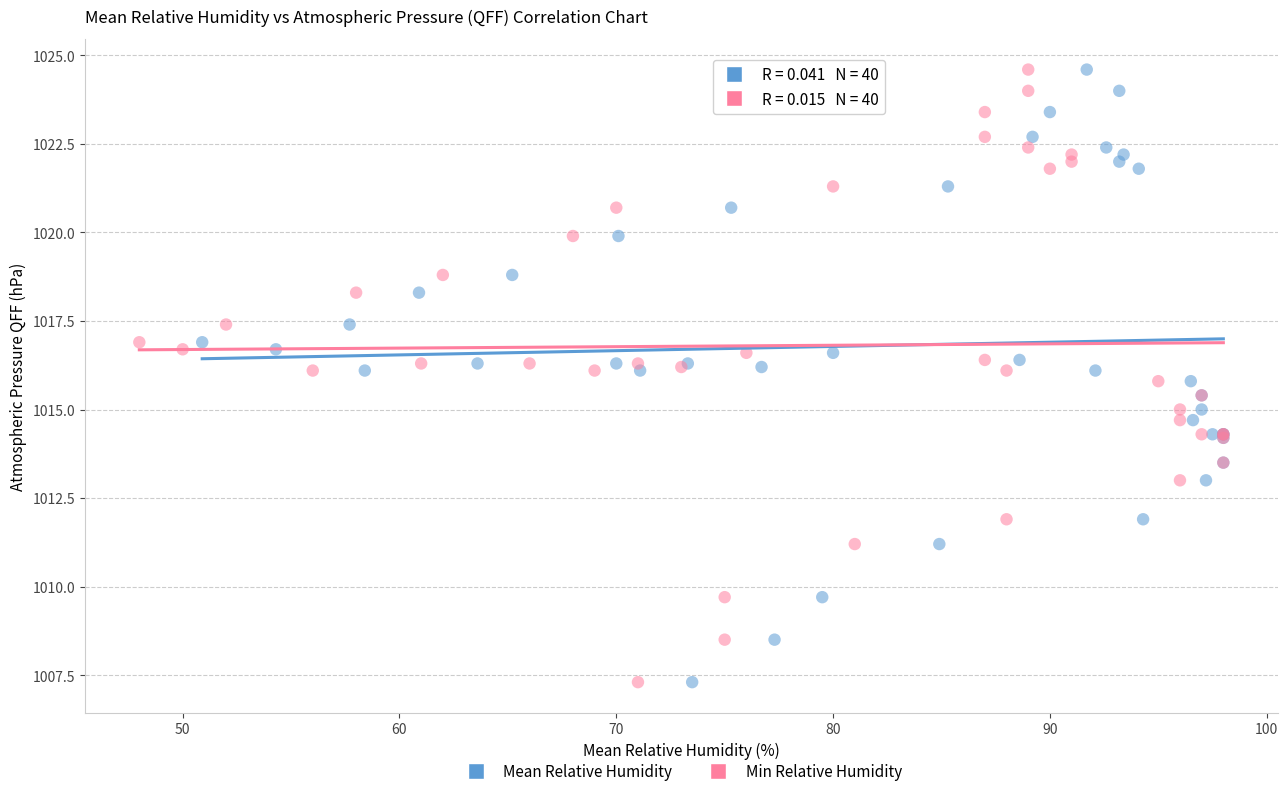

What are all the series names shown in the legend?

Mean Relative Humidity, Min Relative Humidity